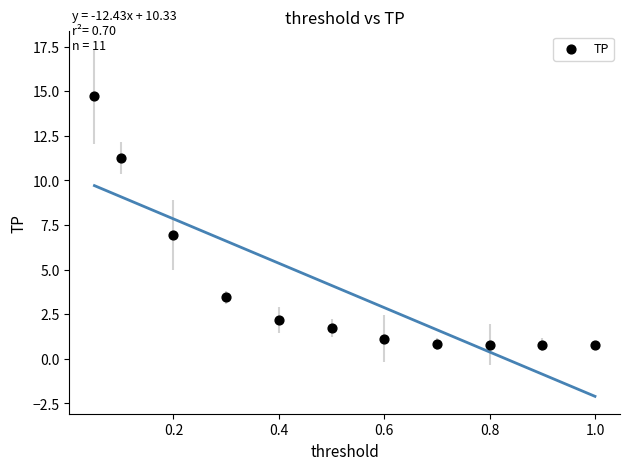

What is the range of X values (max minus min)?

0.9